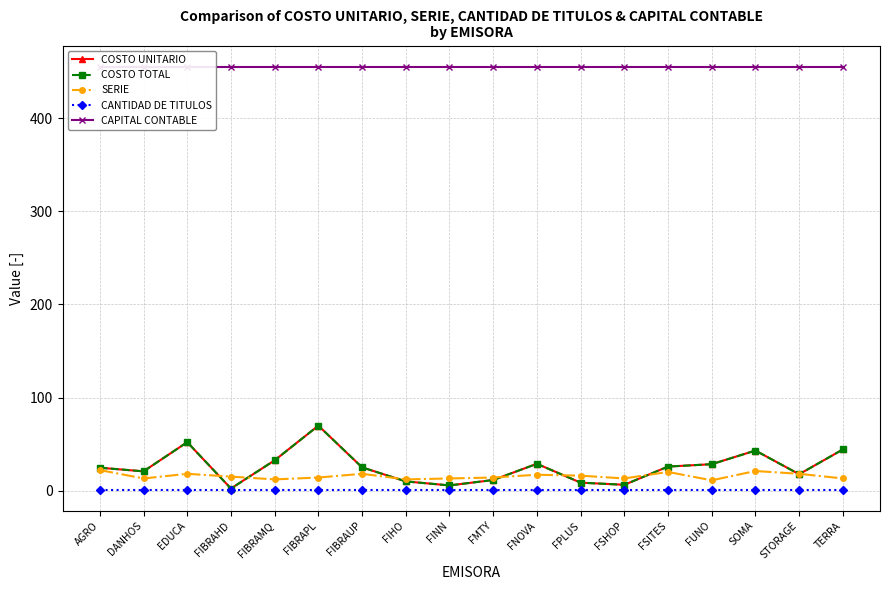

Reading right to left, extract all data points from this chart.

COSTO UNITARIO: 44.2	17.5	43.0	28.3	25.8	6.2	8.5	28.8	11.3	5.5	9.8	24.9	69.8	32.5	2.2	52.0	20.6	24.5
COSTO TOTAL: 44.2	17.5	43.0	28.3	25.8	6.2	8.5	28.8	11.3	5.5	9.8	24.9	69.8	32.5	2.2	52.0	20.6	24.5
SERIE: 13.0	18.0	21.0	11.0	20.0	13.0	16.0	17.0	14.0	13.0	12.0	18.0	14.0	12.0	15.0	18.0	13.0	22.0
CANTIDAD DE TITULOS: 1.0	1.0	1.0	1.0	1.0	1.0	1.0	1.0	1.0	1.0	1.0	1.0	1.0	1.0	1.0	1.0	1.0	1.0
CAPITAL CONTABLE: 455.5	455.5	455.5	455.5	455.5	455.5	455.5	455.5	455.5	455.5	455.5	455.5	455.5	455.5	455.5	455.5	455.5	455.5